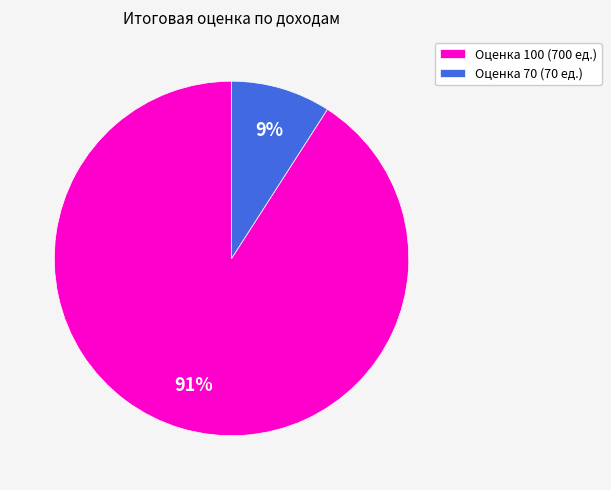

Is the sum of Оценка 100 (700 ед.) and Оценка 70 (70 ед.) greater than half?

Yes